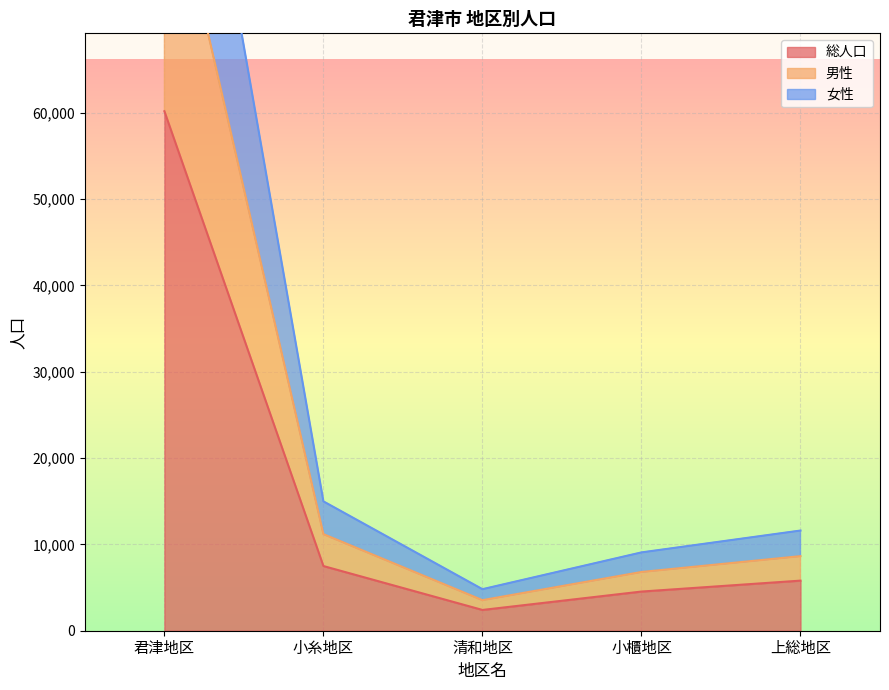

True or false: 男性 and 女性 cross at least once.

False